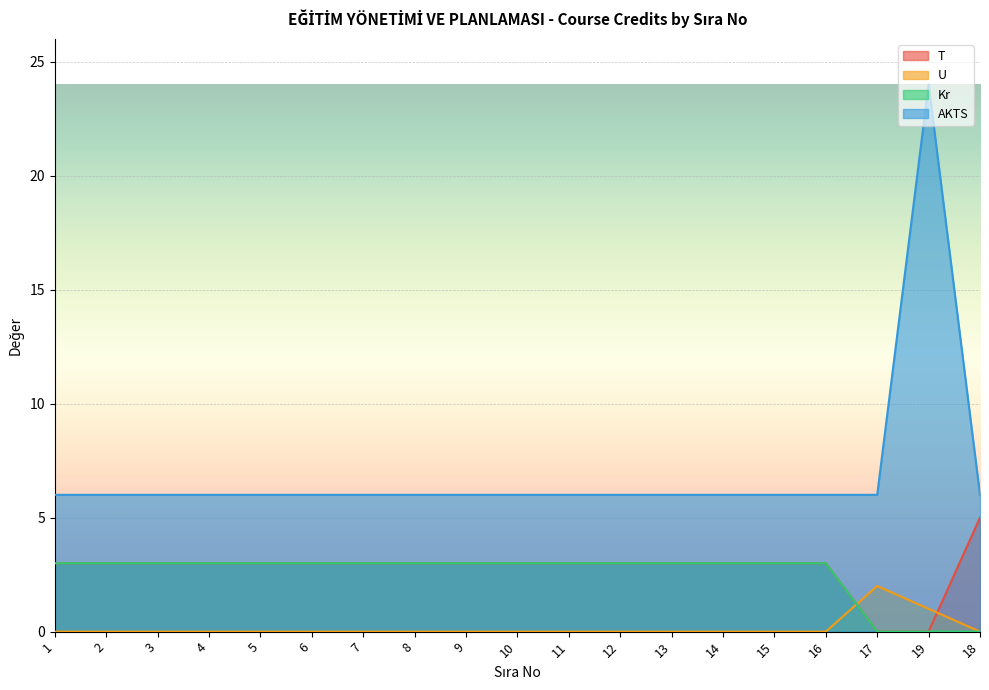

Which series has the widest spread of values?

AKTS